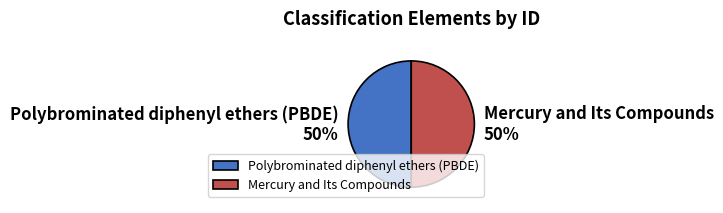

Do Polybrominated diphenyl ethers (PBDE) and Mercury and Its Compounds together represent more than half of the pie?

Yes